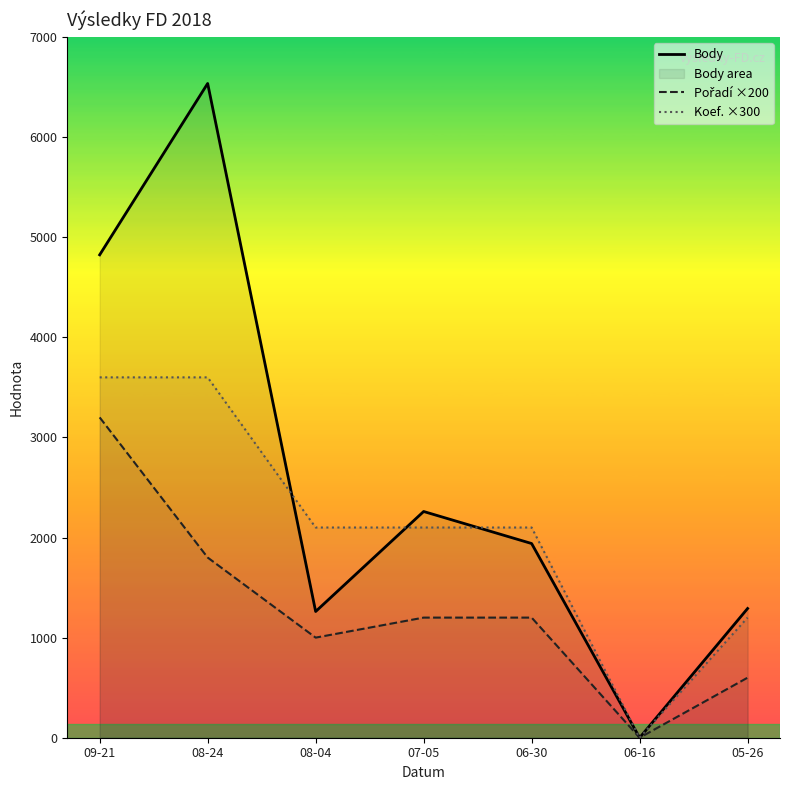

How many data points in Body are above 1940?

3